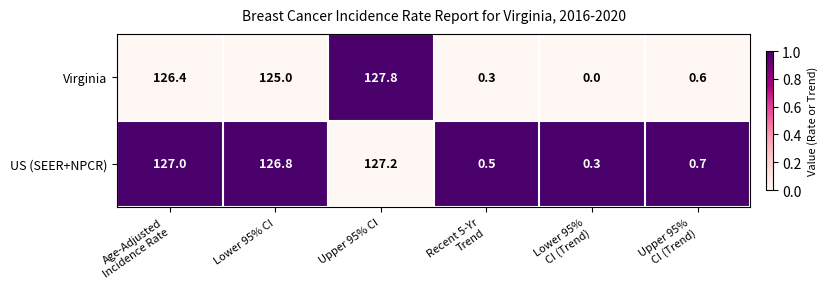

Reading left to right, transcribe all the data shown in this chart.

Virginia: 126.4	125.0	127.8	0.3	0.0	0.6
US (SEER+NPCR): 127.0	126.8	127.2	0.5	0.3	0.7